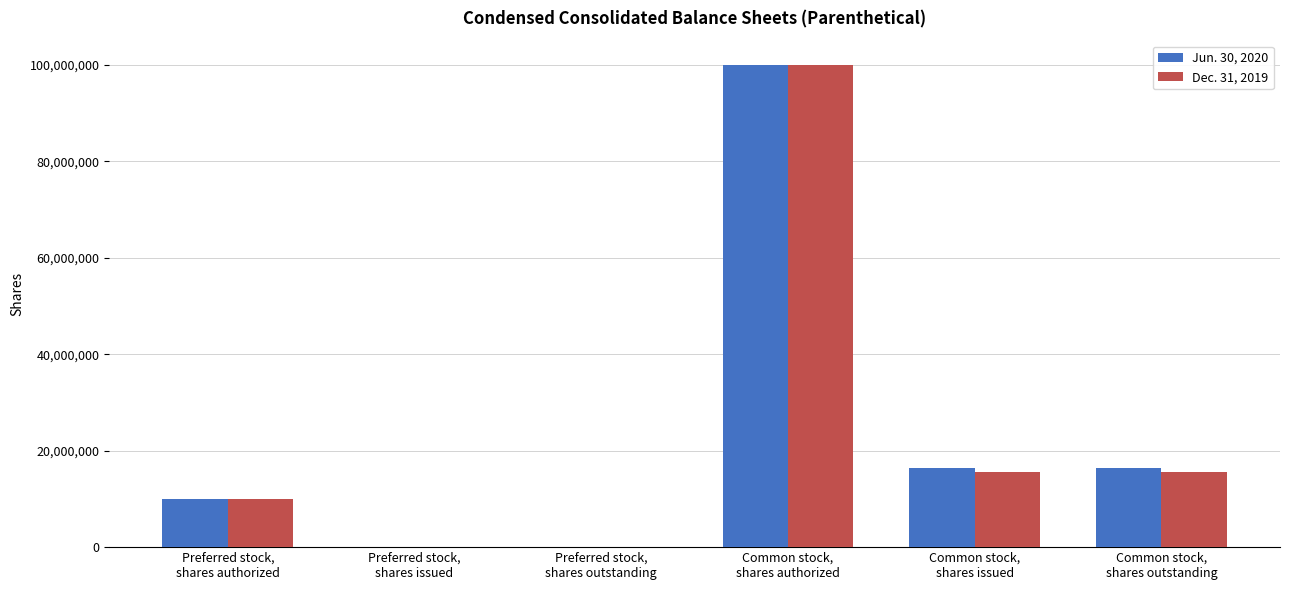

Is it true that Dec. 31, 2019 equals -49909540 at Preferred stock,
shares issued?

False